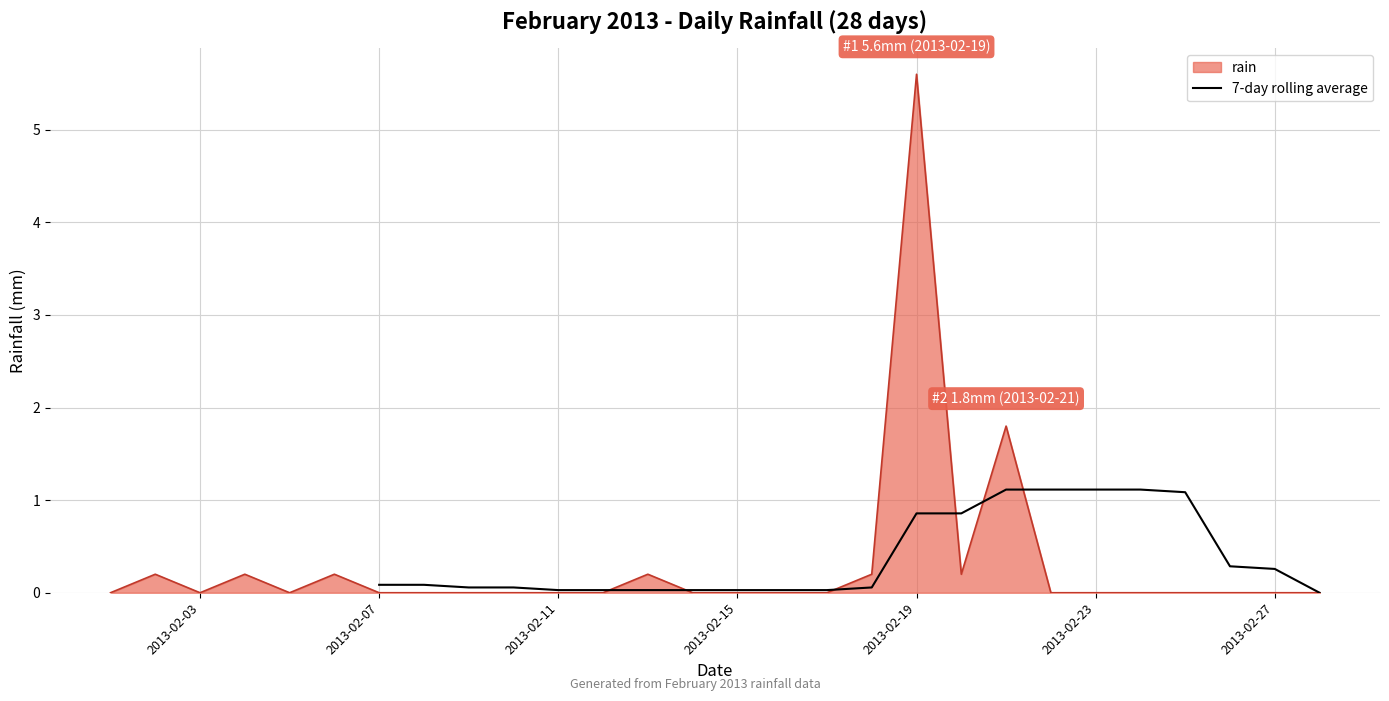

True or false: rain has a value of 1.7 at 2013-02-27.

False